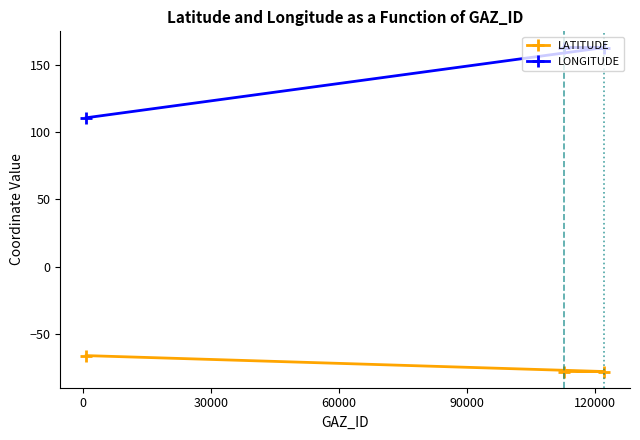

What is the average value of the LATITUDE series?

-74.1